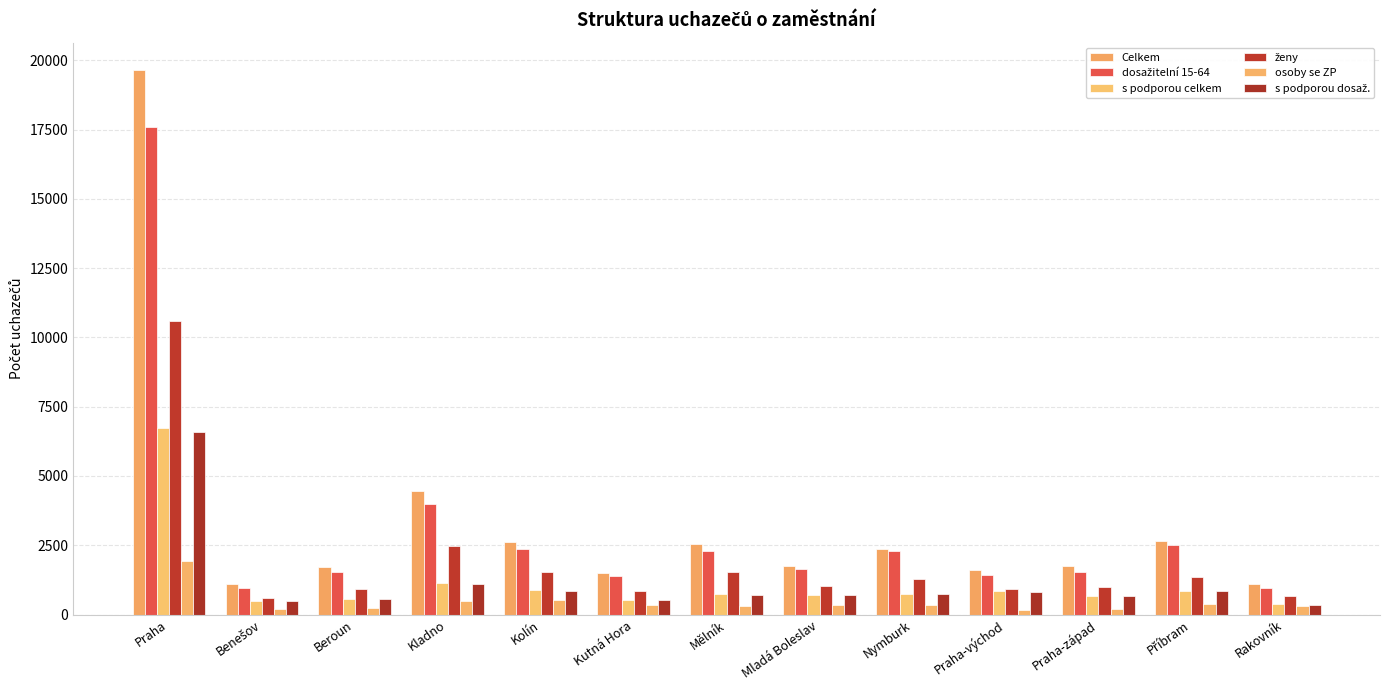

Is it true that Celkem equals 580 at Nymburk?

False